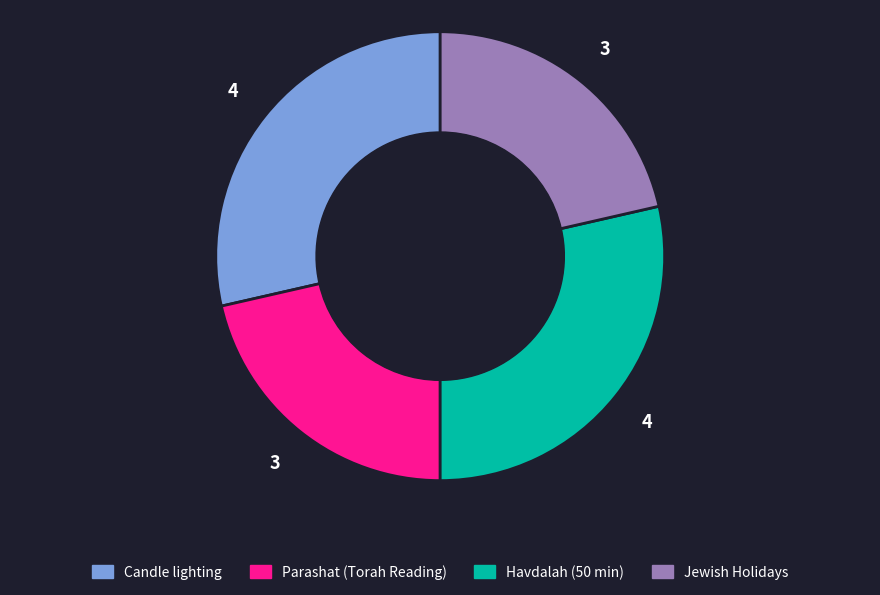

Between Jewish Holidays and Havdalah (50 min), which is larger?

Havdalah (50 min)